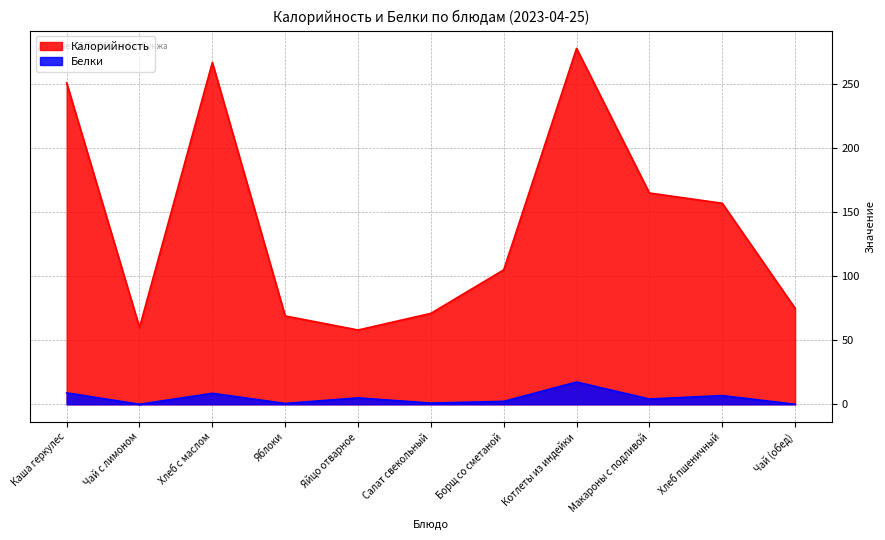

True or false: Белки has more than 1 points higher than both neighbors.

True